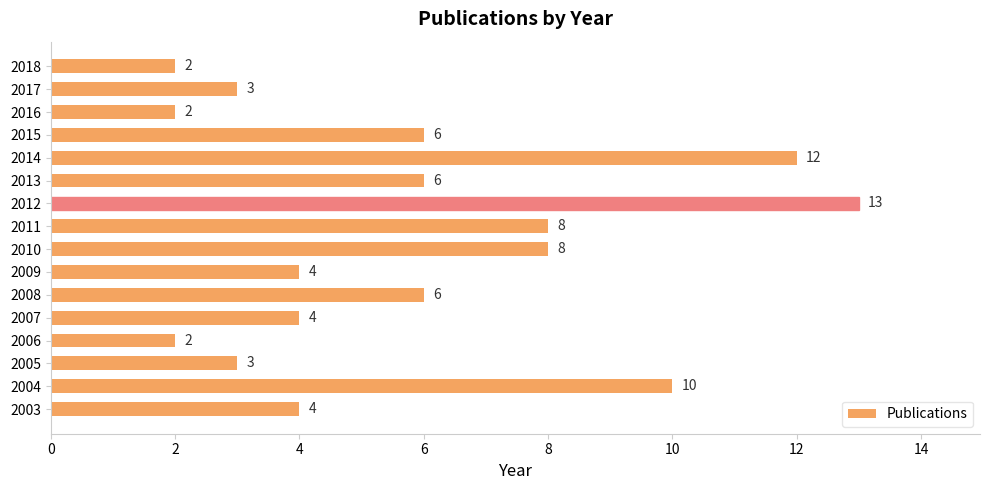

Reading top to bottom, extract all data points from this chart.

2018=2	2017=3	2016=2	2015=6	2014=12	2013=6	2012=13	2011=8	2010=8	2009=4	2008=6	2007=4	2006=2	2005=3	2004=10	2003=4